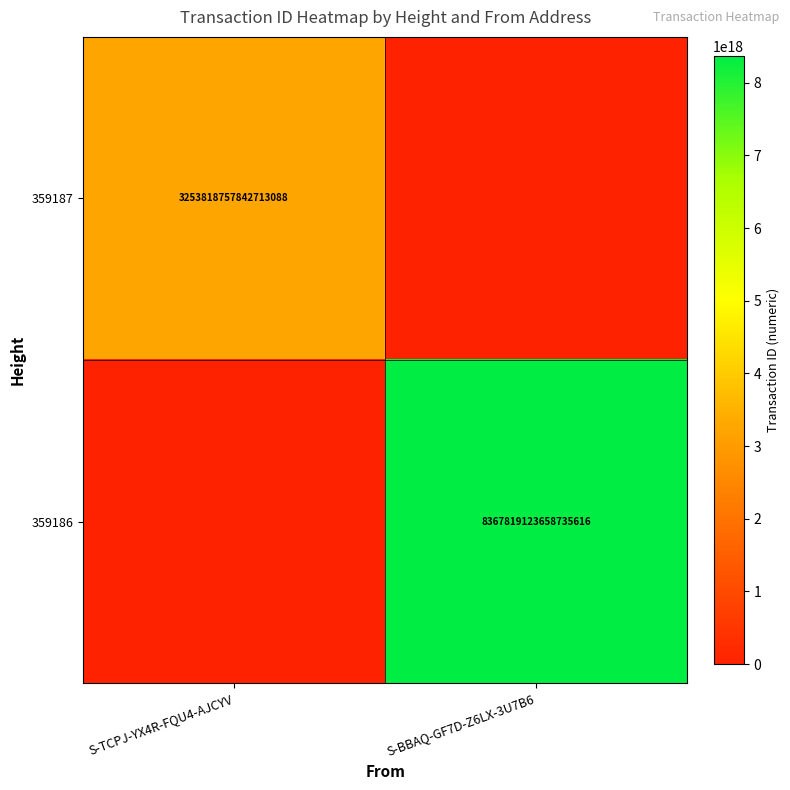

Is it true that 359187 equals 1900306223647430656 at S-TCPJ-YX4R-FQU4-AJCYV?

False